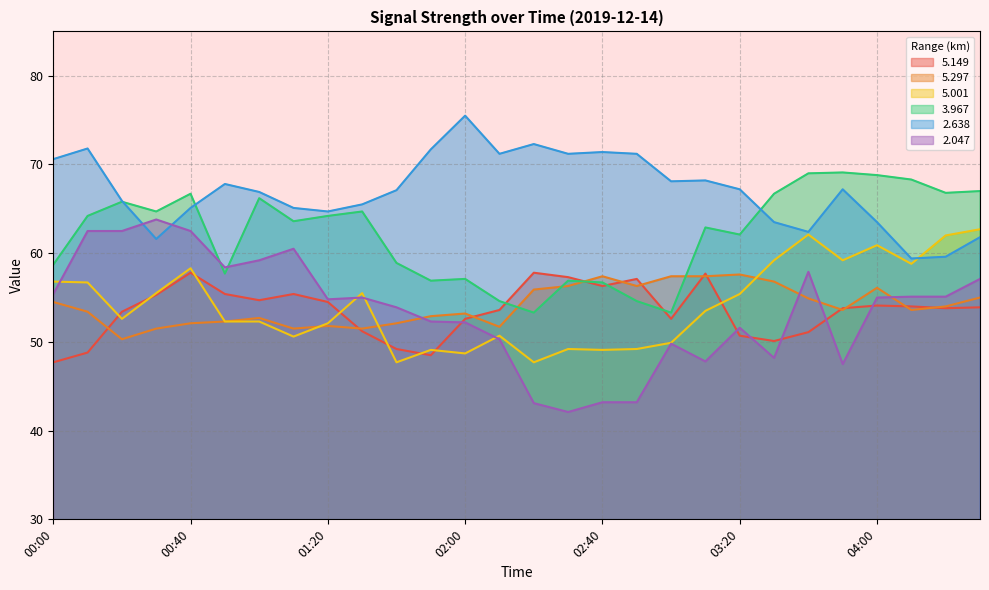

What is the approximate value of   2.047 at 03:40?

57.9